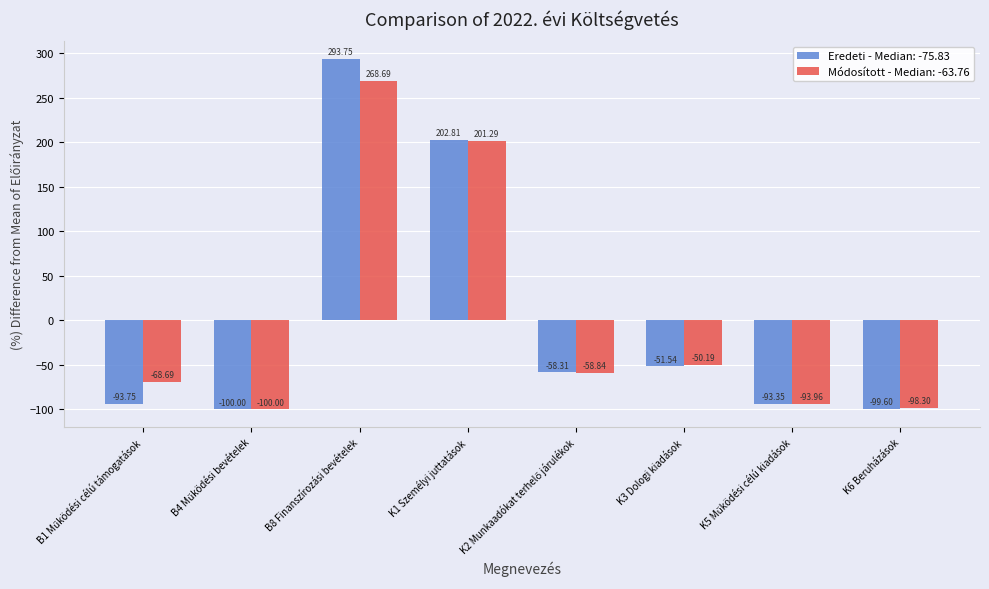

At which category is the sum across all series the highest?

B8 Finanszírozási bevételek